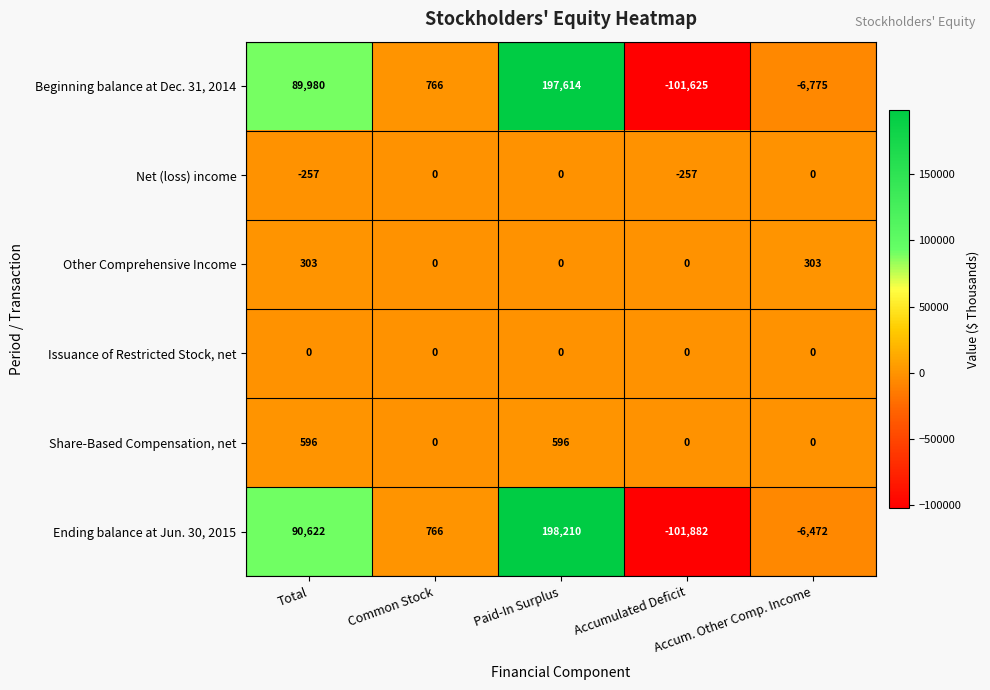

What is the average value of the Other Comprehensive Income series?

121